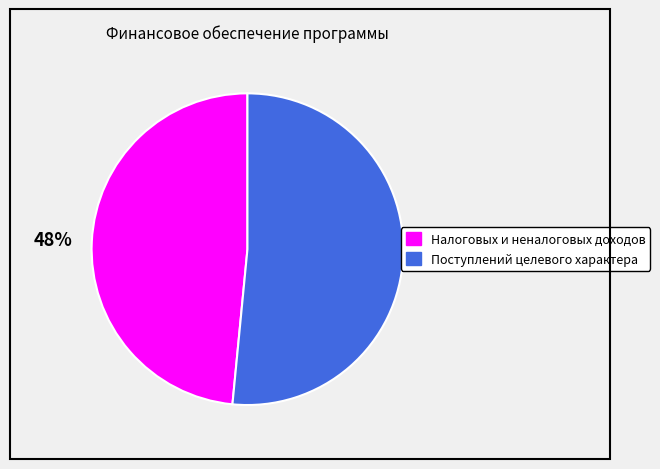

What is the largest slice in the pie chart?

Поступлений целевого характера